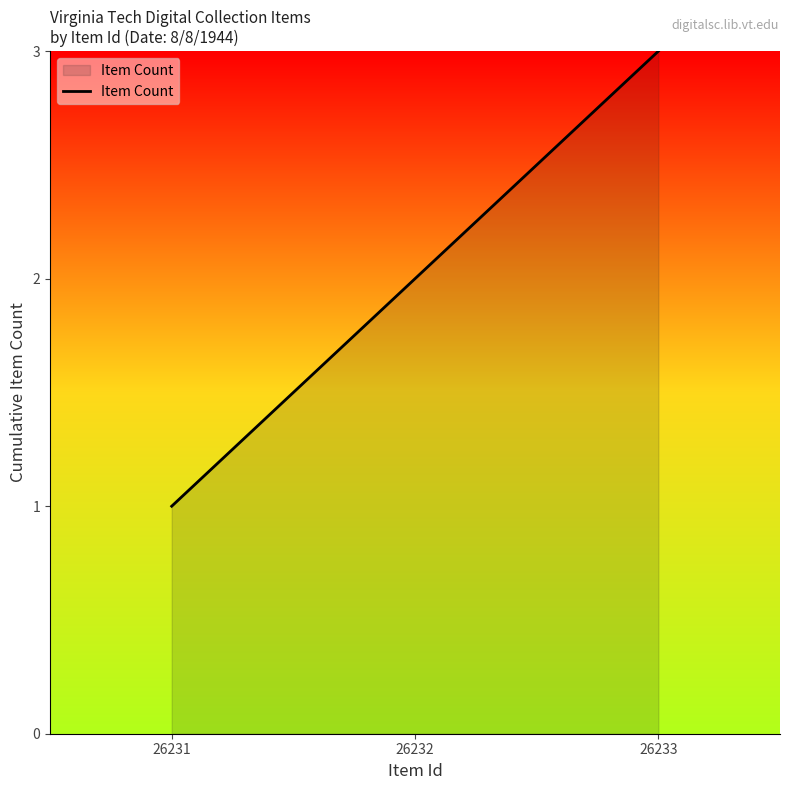

What is the average value?

2